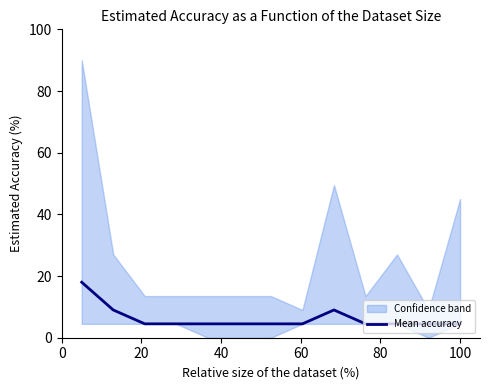

What is the minimum value for Mean accuracy?

4.5